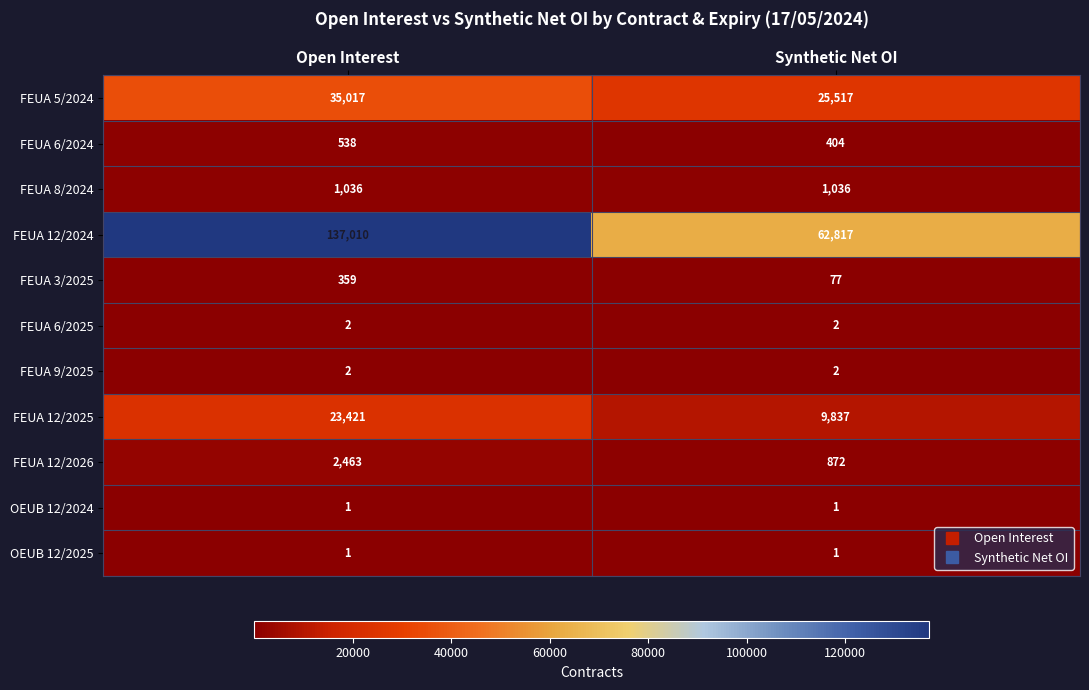

Reading left to right, extract all data points from this chart.

FEUA 5/2024: Open Interest=35017	Synthetic Net OI=25517
FEUA 6/2024: Open Interest=538	Synthetic Net OI=404
FEUA 8/2024: Open Interest=1036	Synthetic Net OI=1036
FEUA 12/2024: Open Interest=137010	Synthetic Net OI=62817
FEUA 3/2025: Open Interest=359	Synthetic Net OI=77
FEUA 6/2025: Open Interest=2	Synthetic Net OI=2
FEUA 9/2025: Open Interest=2	Synthetic Net OI=2
FEUA 12/2025: Open Interest=23421	Synthetic Net OI=9837
FEUA 12/2026: Open Interest=2463	Synthetic Net OI=872
OEUB 12/2024: Open Interest=1	Synthetic Net OI=1
OEUB 12/2025: Open Interest=1	Synthetic Net OI=1